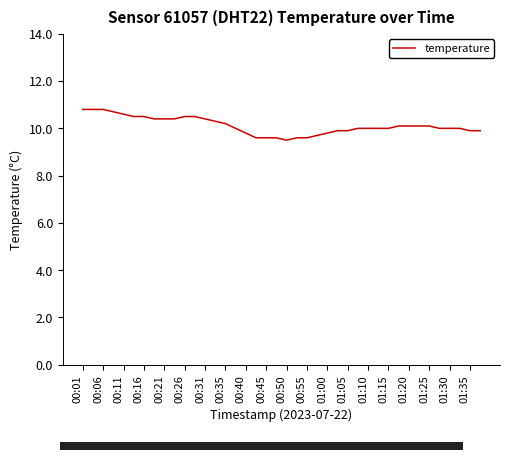

What is the difference between the maximum and minimum values?

1.3